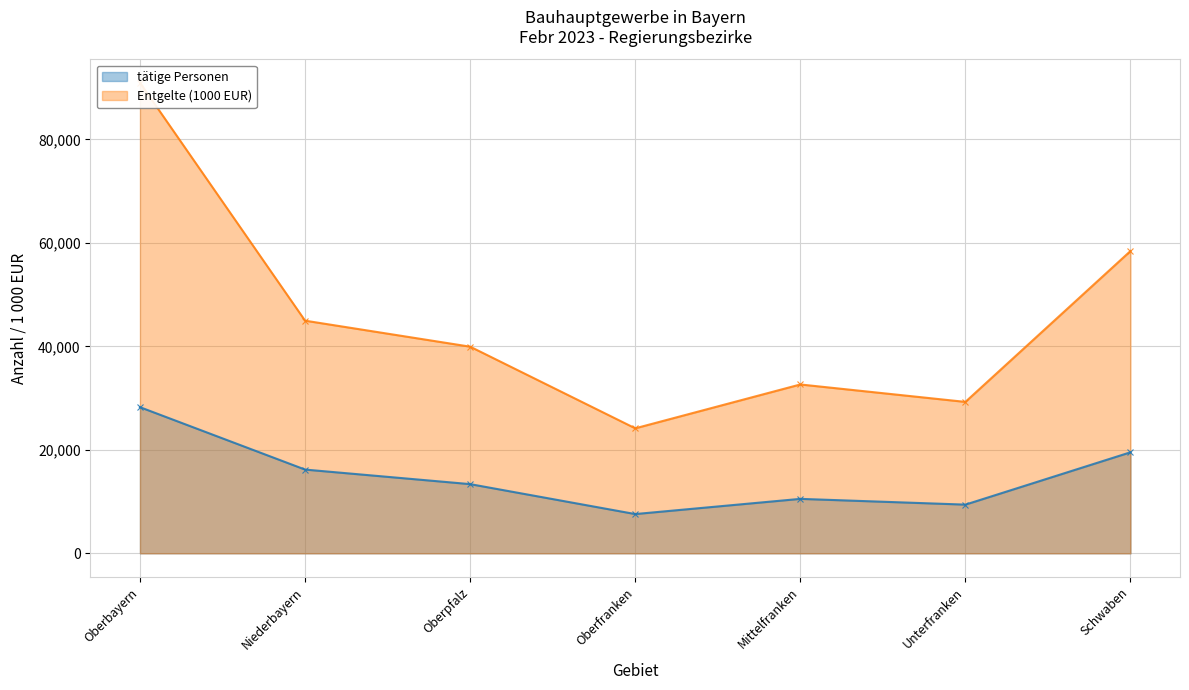

At which label does tätige Personen reach its peak?

Oberbayern